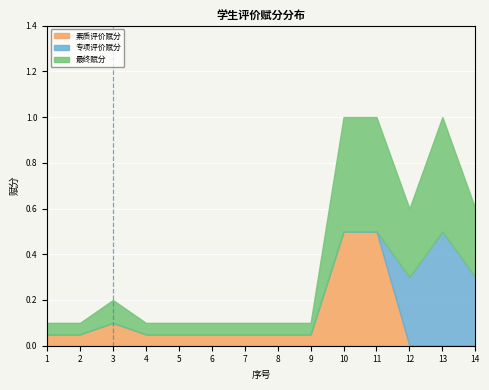

Which has a higher value, 4 or 2?

4